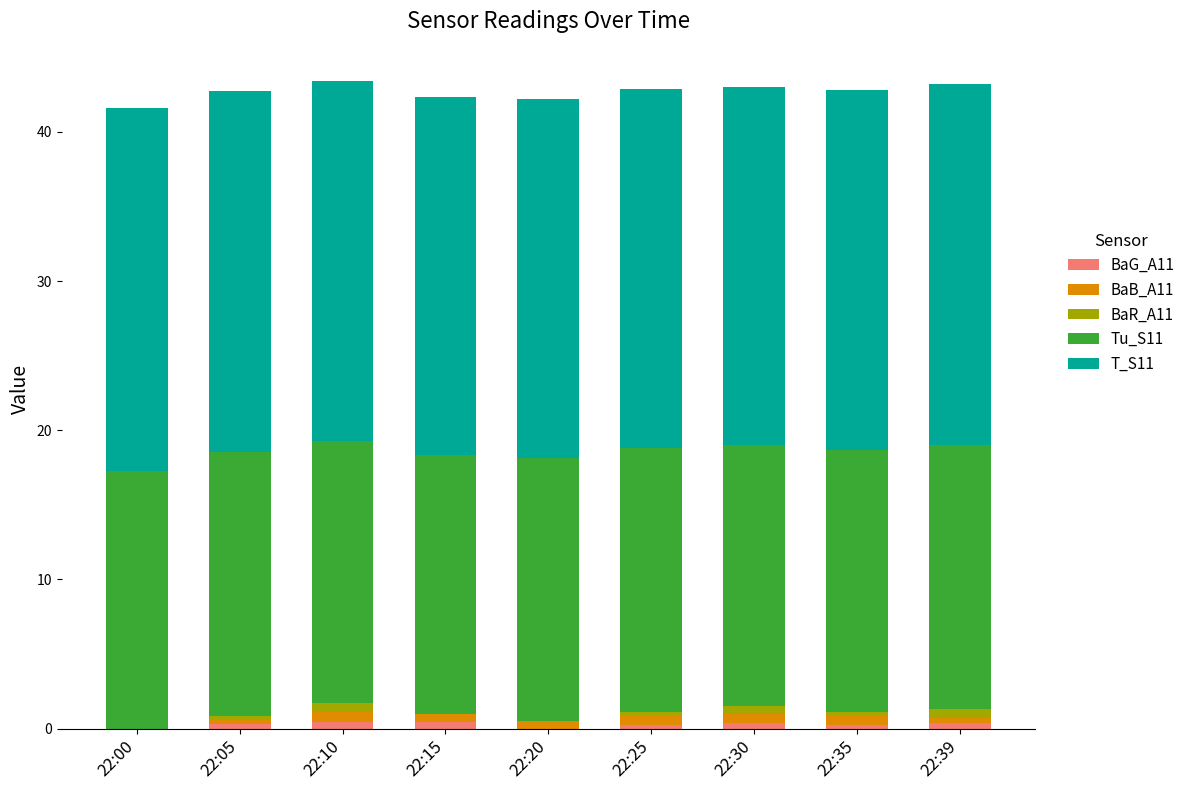

The T_S11 series shows 36.6 at 22:25. True or false?

False